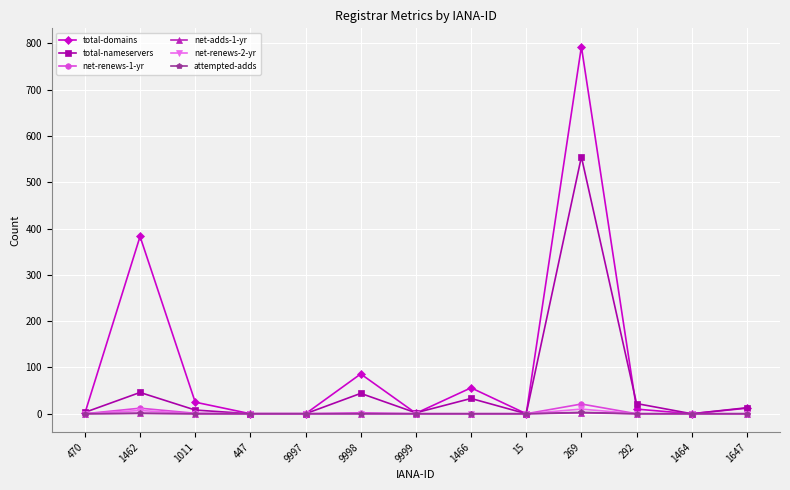

At which category is the sum across all series the highest?

269